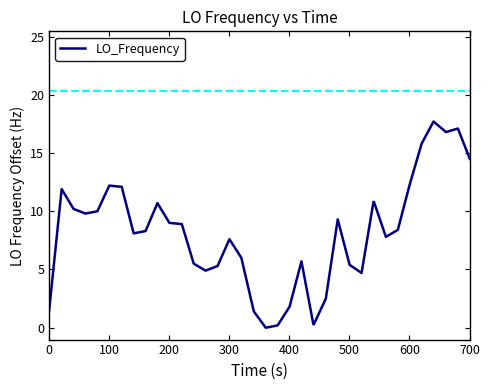

How many lines are shown in the chart?

1